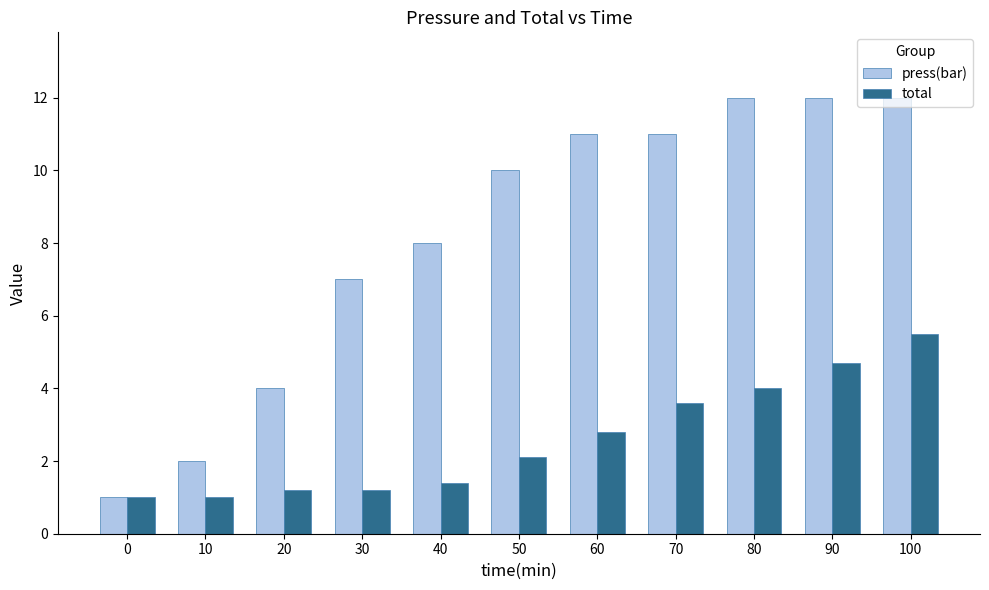

What is the highest value of the press(bar) series?

12.0